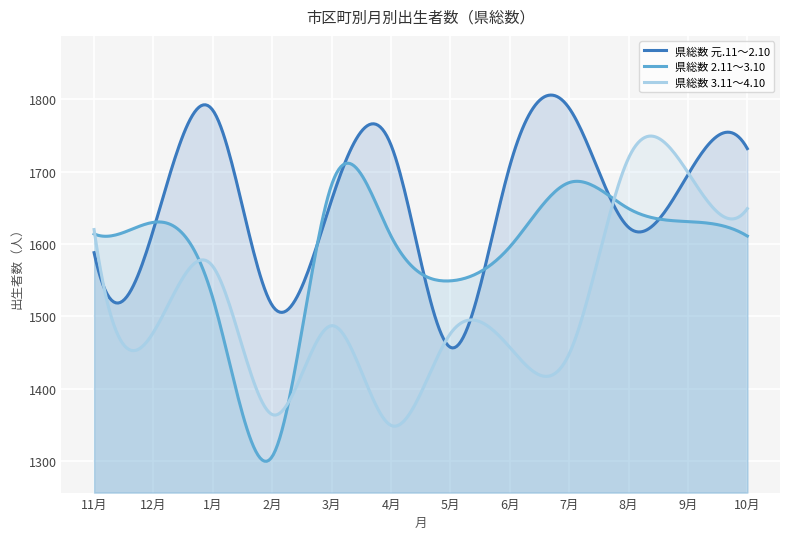

True or false: 県総数 2.11～3.10 has more than 1 interior local peaks.

True